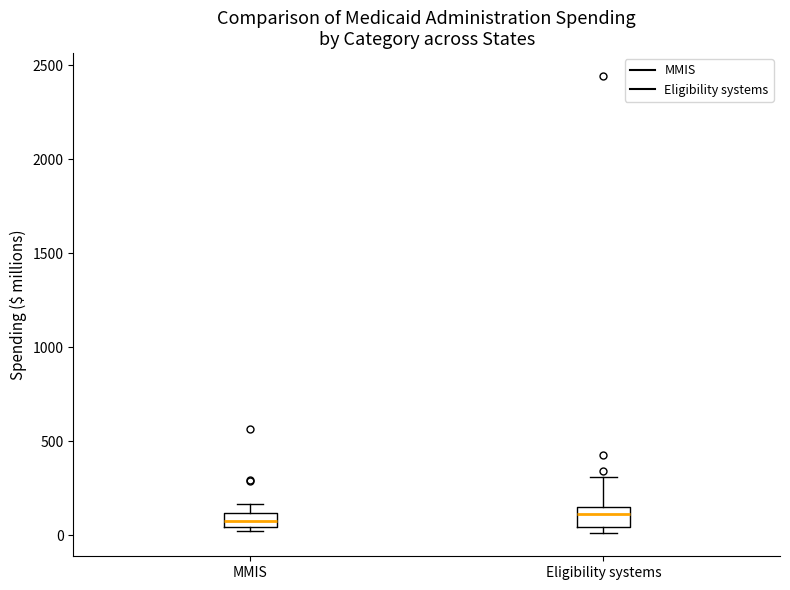

Where is the upper edge of the box for MMIS on the y-axis? The values are not printed on the chart, so give them approximately, as read against the axis.

100